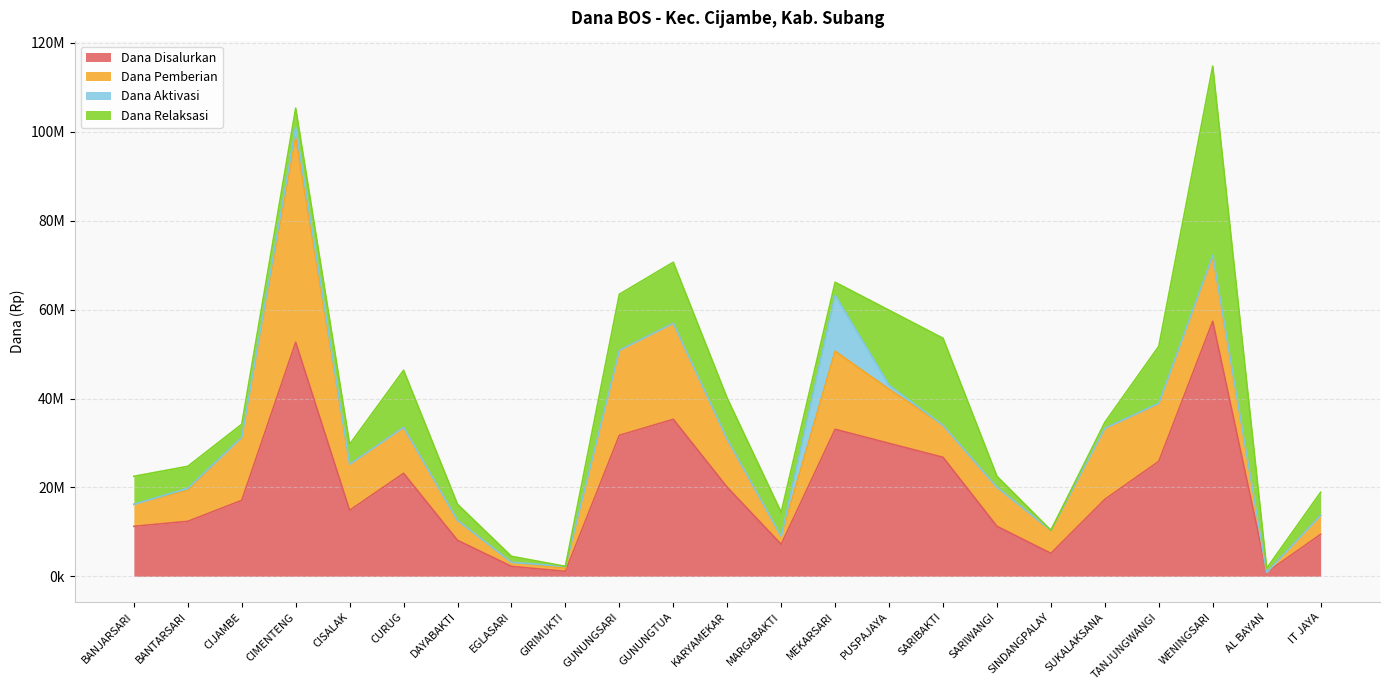

Where is the first local maximum for Dana Aktivasi?

BANTARSARI